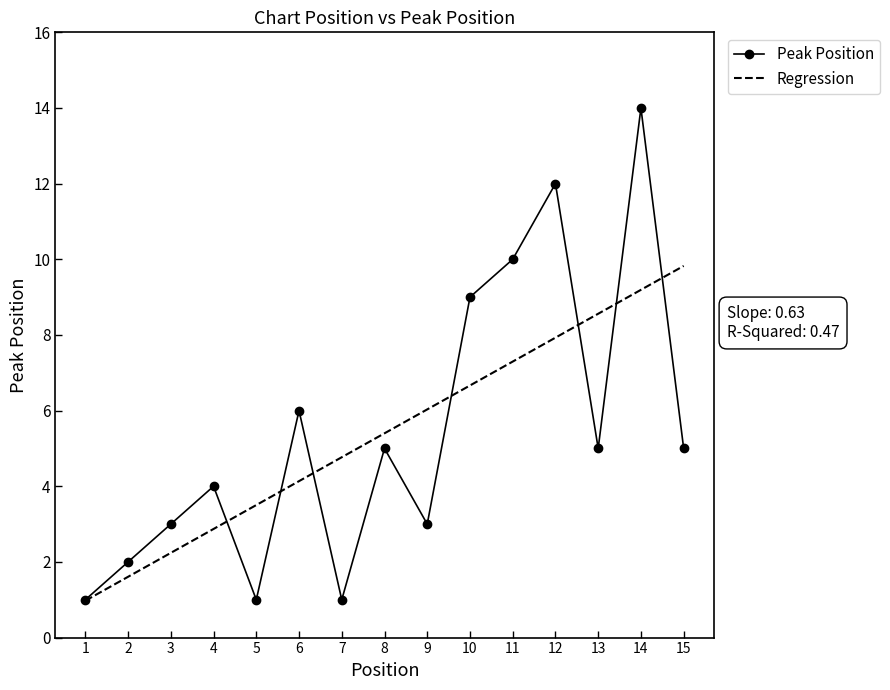

Rank the series at 15 from highest to lowest value.

Regression, Peak Position